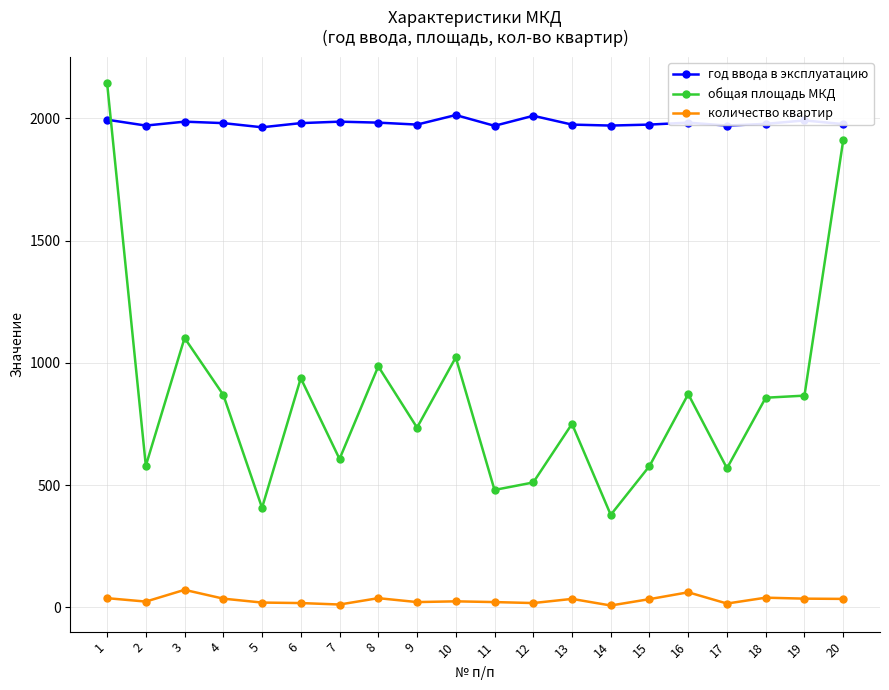

True or false: год ввода в эксплуатацию has more than 2 points higher than both neighbors.

True